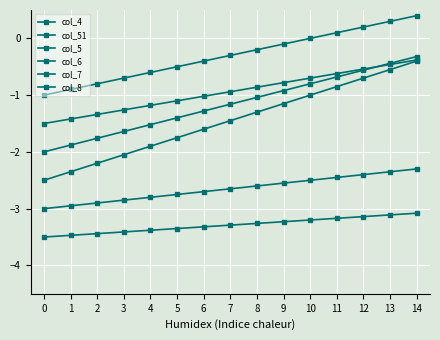

What is the difference between the col_6 values at 11 and 4?

0.6